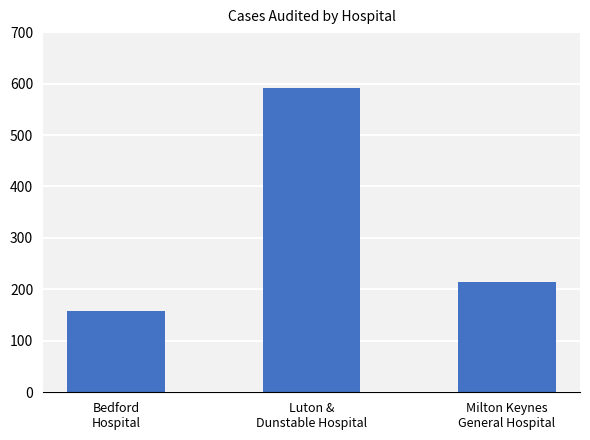

What is the sum of the values at Bedford
Hospital and Luton &
Dunstable Hospital?

750